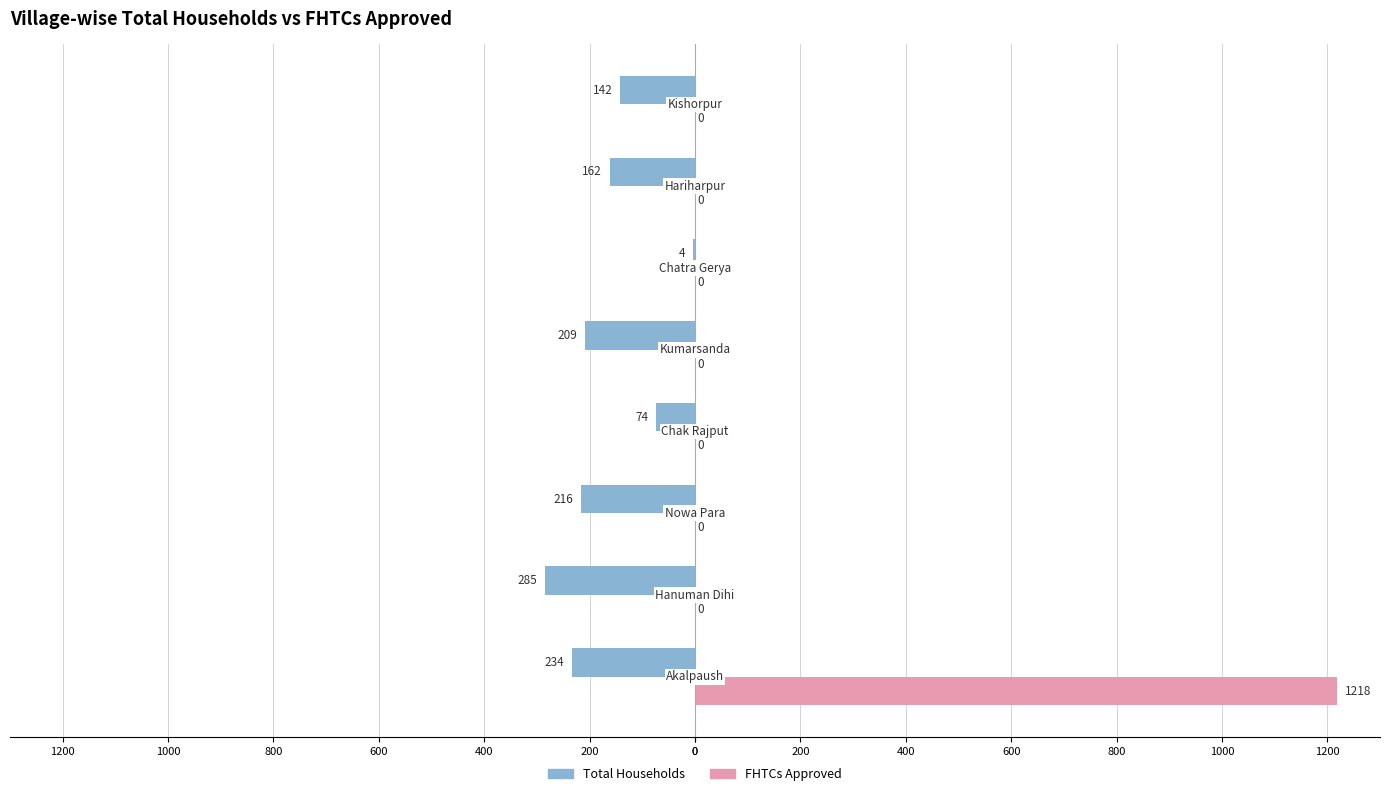

What is the average value of the FHTCs Approved series?

152